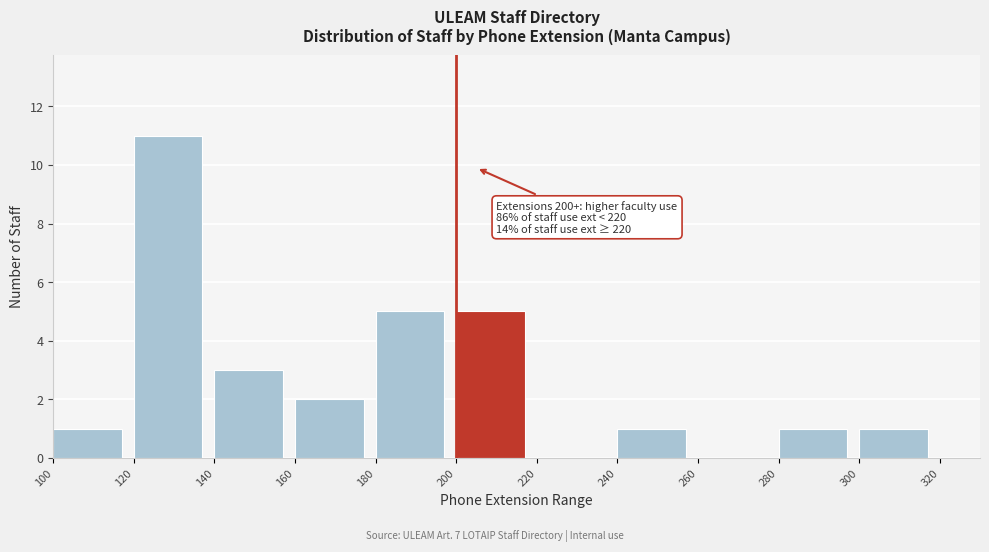

Over which range of the x-axis is the bar tallest?

120 to 140